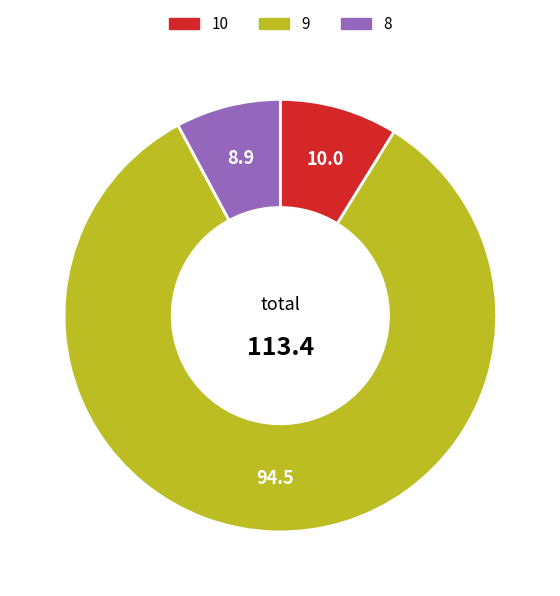

How many segments does this pie chart have?

3